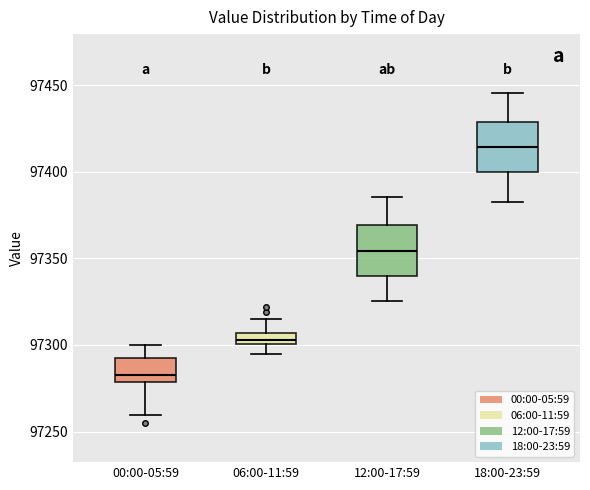

Where does the upper whisker of the box for 00:00-05:59 end on the y-axis? The values are not printed on the chart, so give them approximately, as read against the axis.

97300